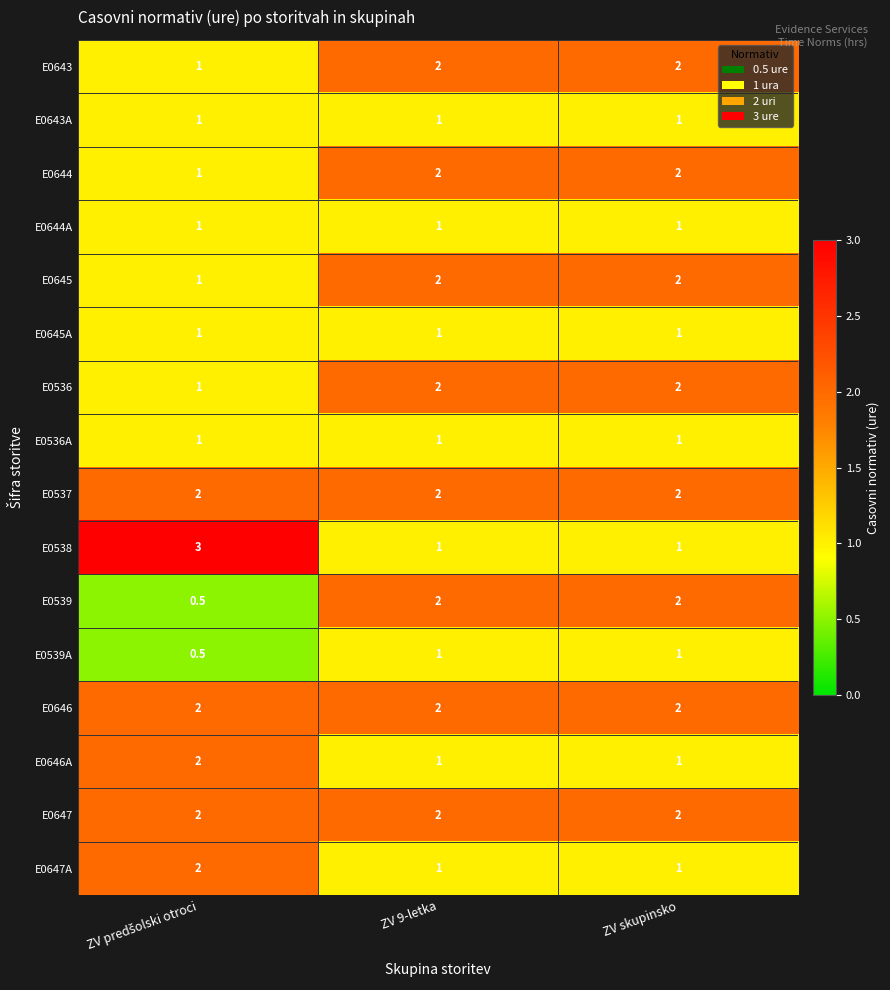

The E0647 series shows 2.0 at ZV 9-letka. True or false?

True